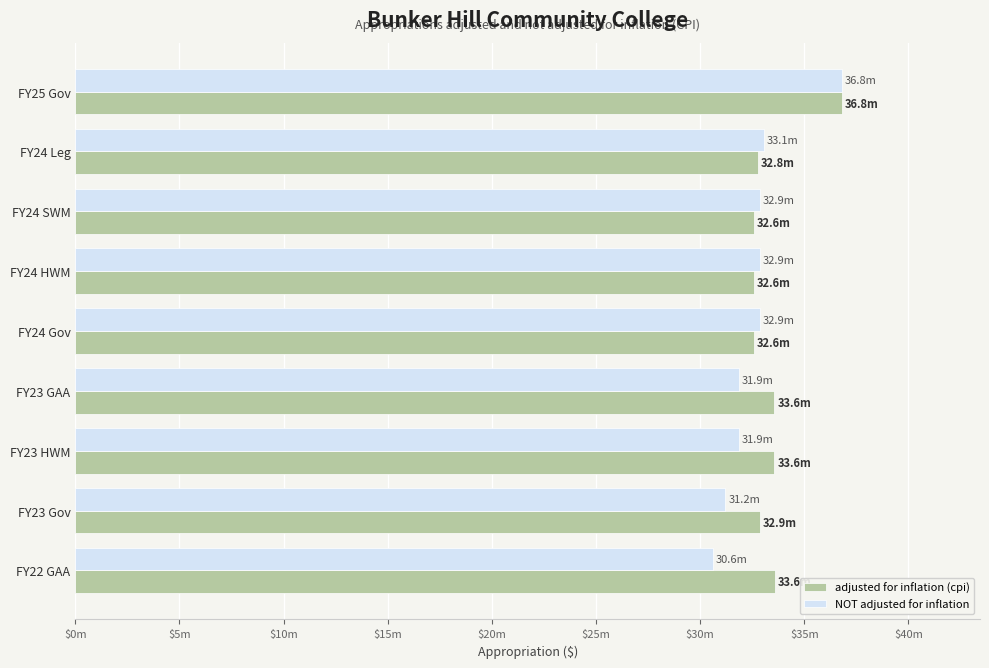

Which series has the largest total across all categories?

adjusted for inflation (cpi)